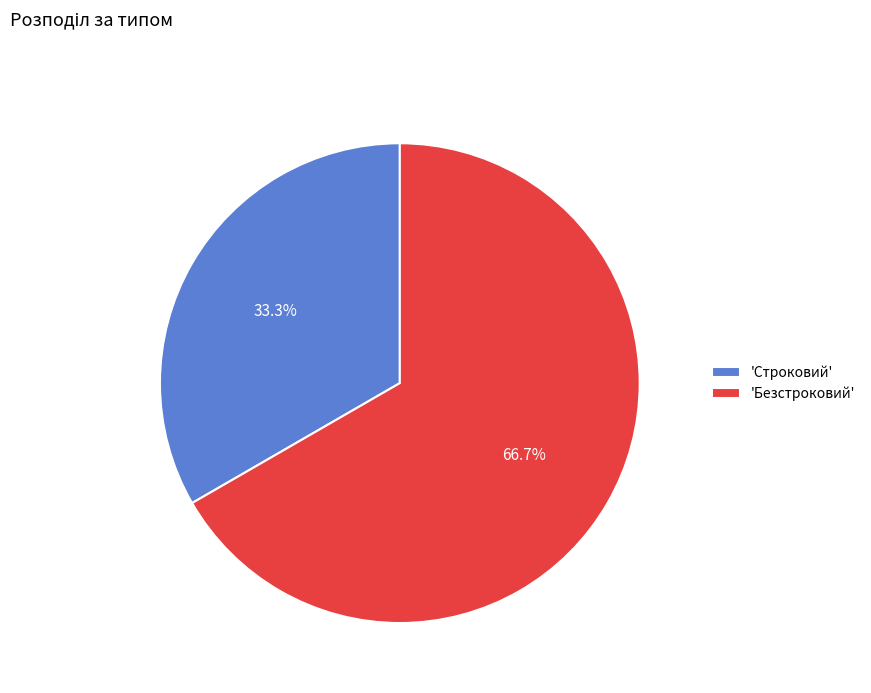

Approximately how many times larger is the value at 'Безстроковий' compared to 'Строковий'?

2.0